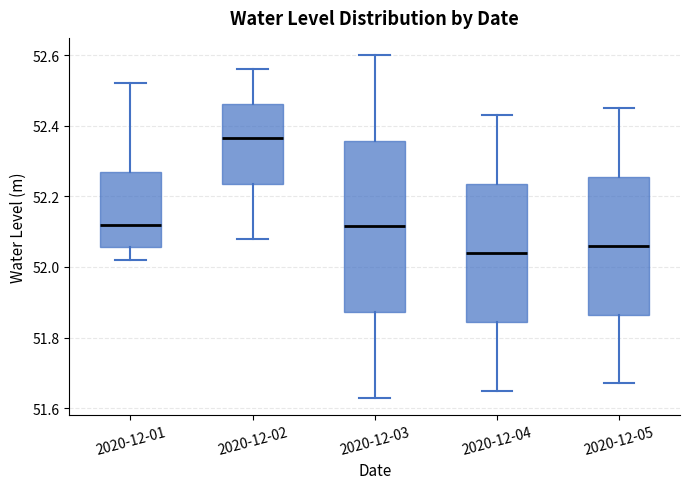

Reading left to right, transcribe this box plot: for each box, give where its median line is, the range the box spans, and where its two whiskers end, as read against the y-axis. The values are not printed on the chart, so give them approximately, as read against the axis.

2020-12-01: median 52.12, box 52.06 to 52.26, whiskers 52.02 to 52.52
2020-12-02: median 52.36, box 52.24 to 52.46, whiskers 52.08 to 52.56
2020-12-03: median 52.12, box 51.88 to 52.36, whiskers 51.64 to 52.60
2020-12-04: median 52.04, box 51.84 to 52.24, whiskers 51.66 to 52.44
2020-12-05: median 52.06, box 51.86 to 52.26, whiskers 51.68 to 52.46